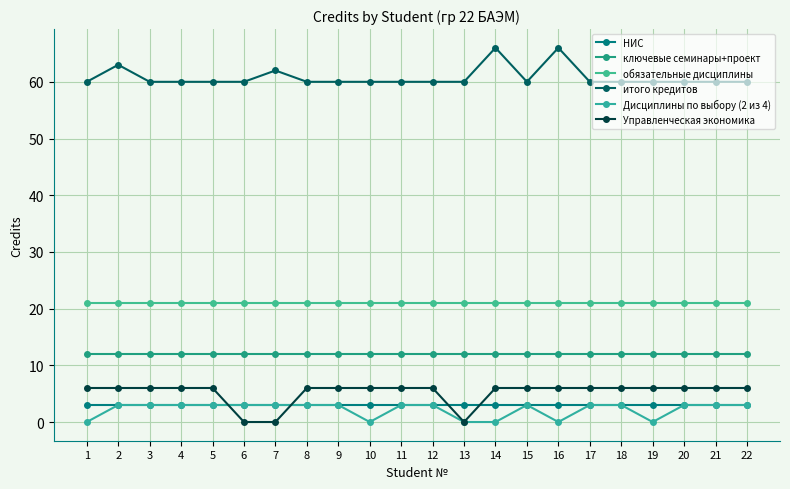

How many distinct data groups are displayed?

6